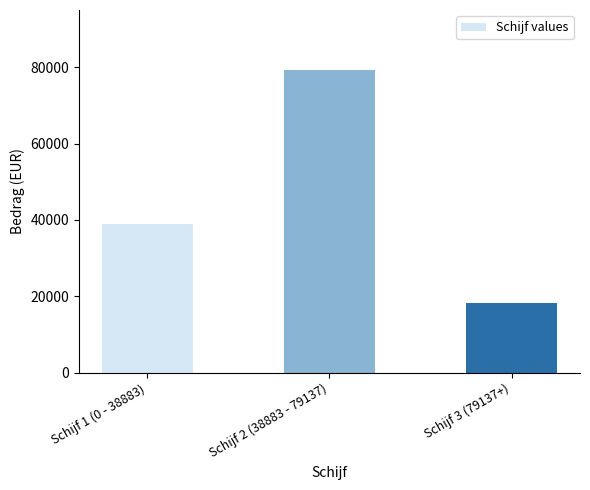

Approximately how many times larger is the value at Schijf 1 (0 - 38883) compared to Schijf 3 (79137+)?

2.1